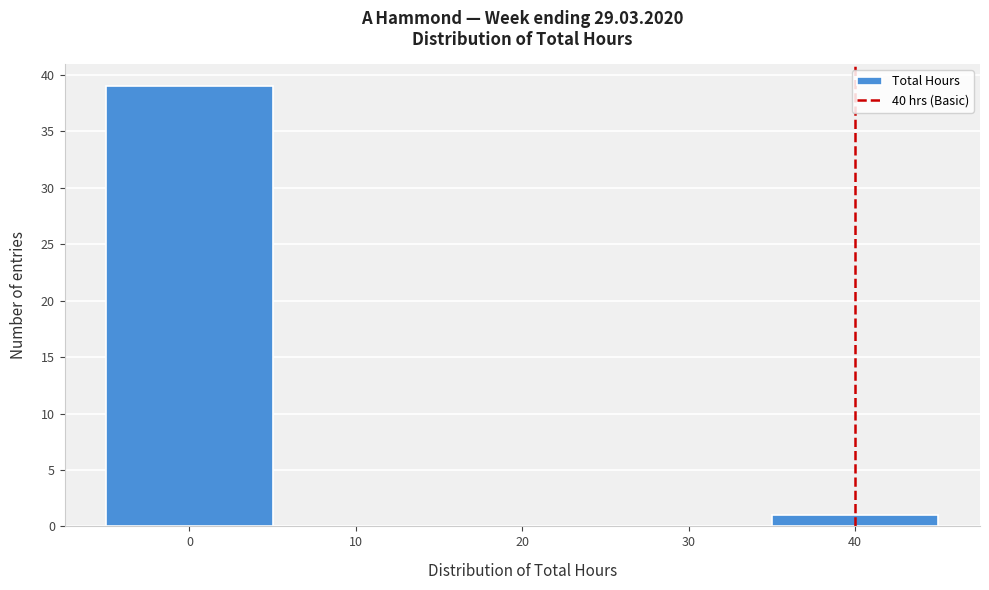

Over which range of the x-axis is the bar tallest?

-5 to 5